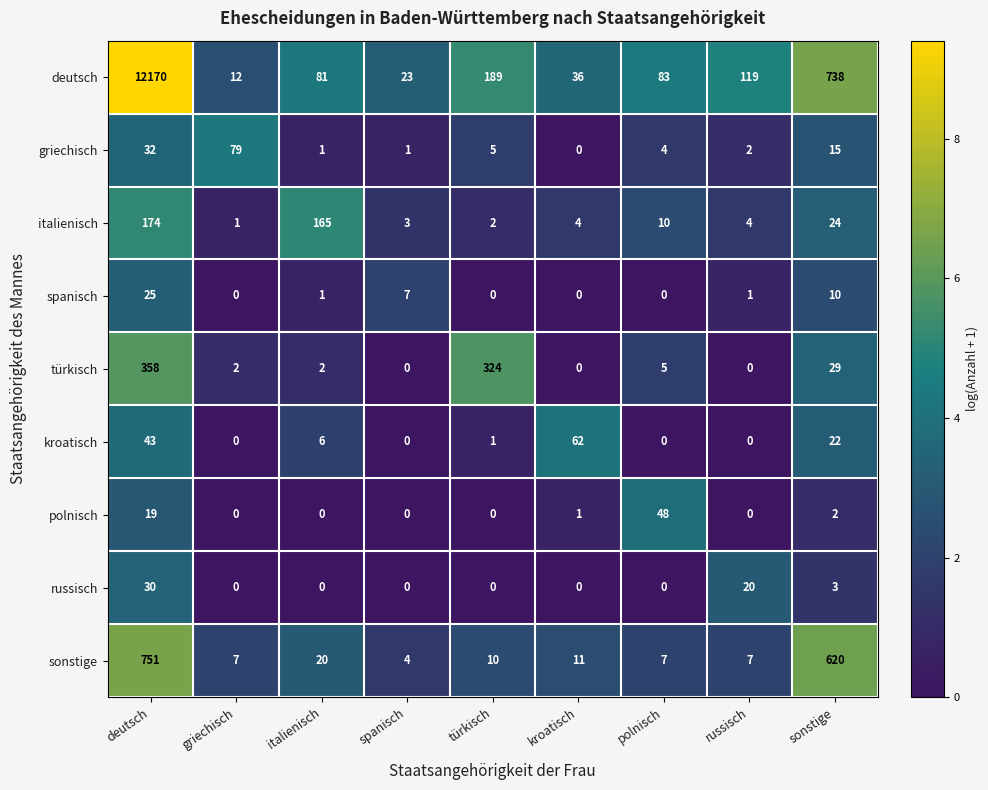

What is the difference between the second highest and second lowest values in the türkisch series?

324